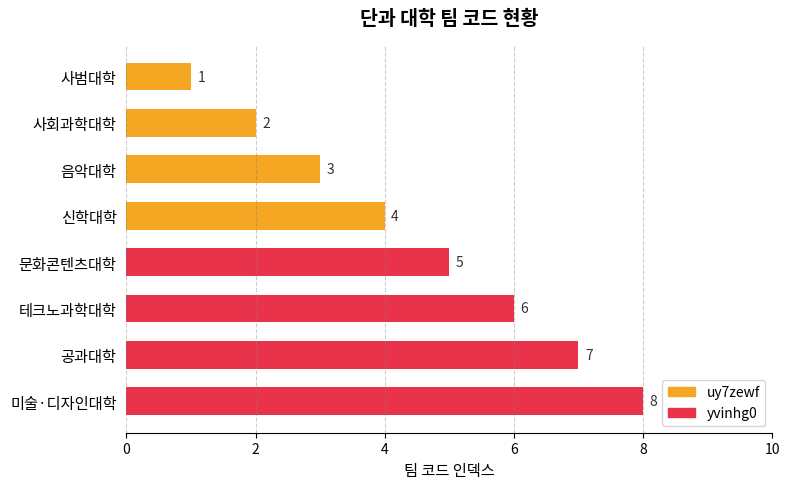

Rank the series by their maximum value, from highest to lowest.

yvinhg0, uy7zewf